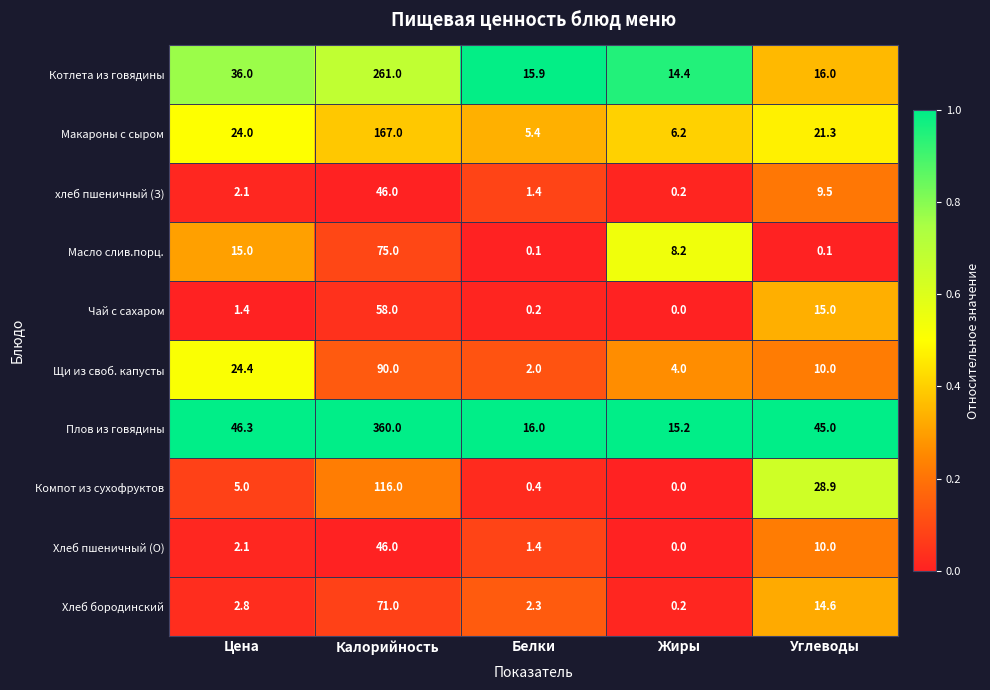

The value of Компот из сухофруктов at Углеводы is 28.9. True or false?

True